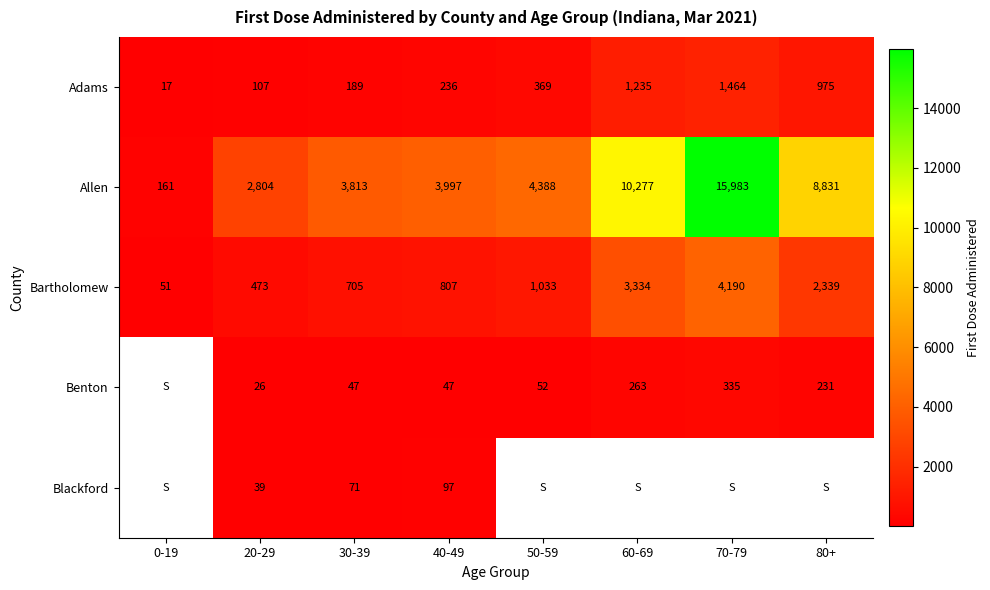

Count the number of categories in the chart.

8